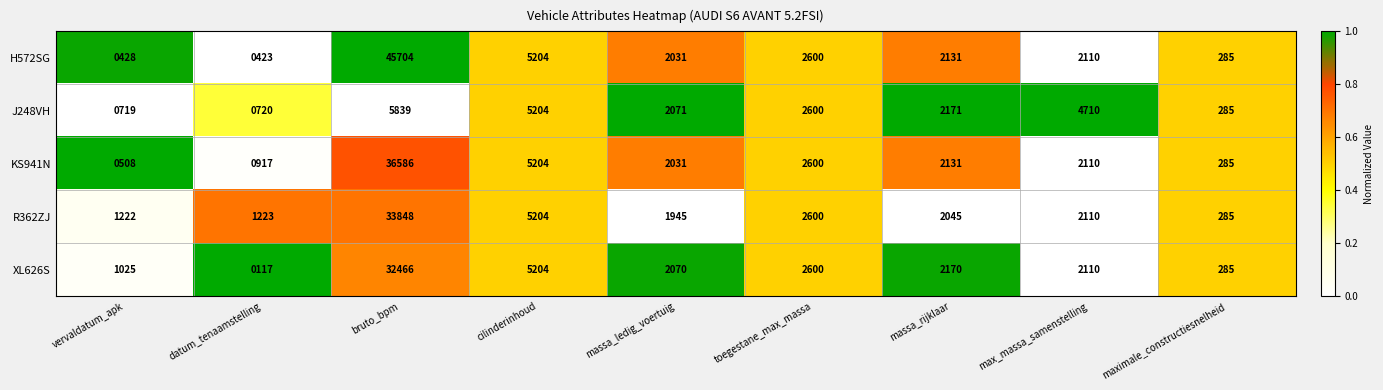

Which series has the largest total across all categories?

H572SG